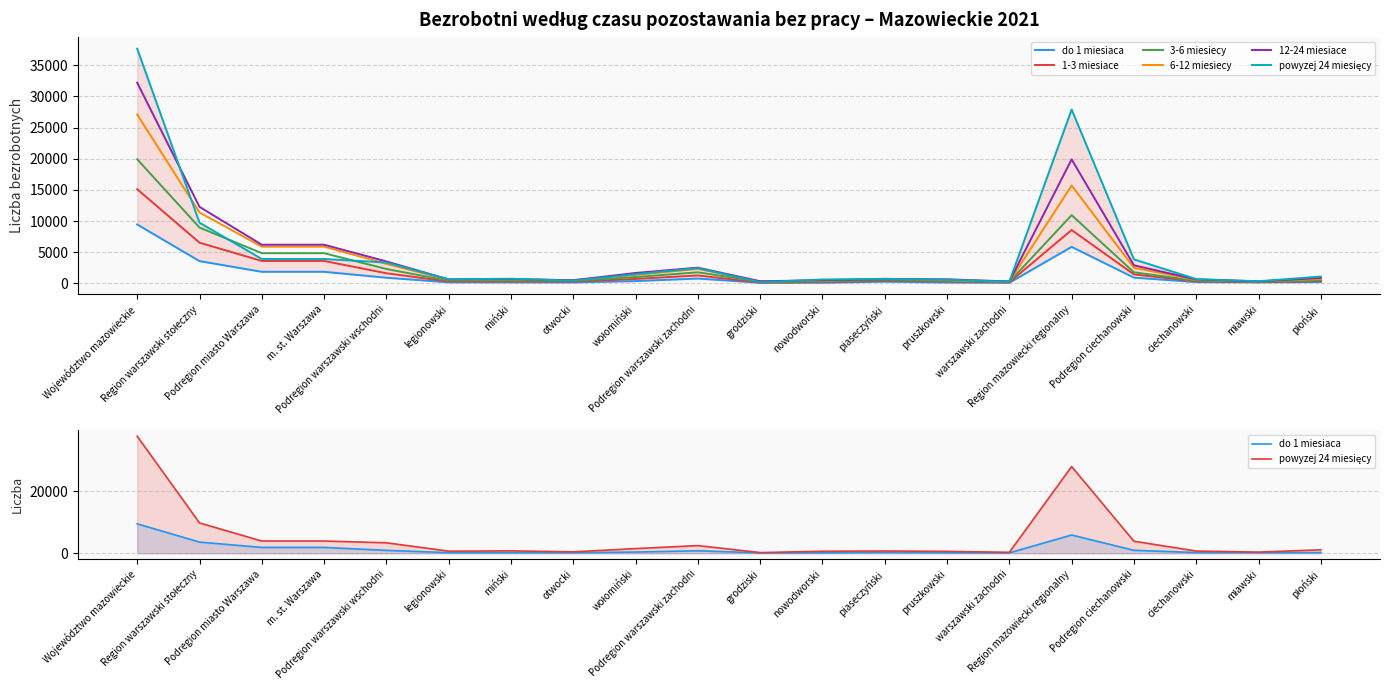

Reading left to right, extract all data points from this chart.

do 1 miesiaca: 9452	3585	1872	1872	924	185	181	175	383	789	115	121	284	154	115	5867	935	223	183	217
1-3 miesiace: 15108	6537	3612	3612	1637	315	313	280	729	1288	139	231	424	313	181	8571	1452	332	219	373
3-6 miesiecy: 19913	8962	4856	4856	2318	440	440	405	1033	1788	280	307	530	406	265	10951	1789	434	267	491
6-12 miesiecy: 27082	11382	5904	5904	3147	585	650	533	1379	2331	323	432	765	525	286	15700	2510	592	325	727
12-24 miesiace: 32175	12280	6213	6213	3532	635	698	515	1684	2535	349	516	683	669	318	19895	2910	648	324	893
powyzej 24 miesięcy: 37637	9748	3929	3929	3358	666	761	447	1484	2461	208	637	721	601	294	27889	3866	702	356	1106